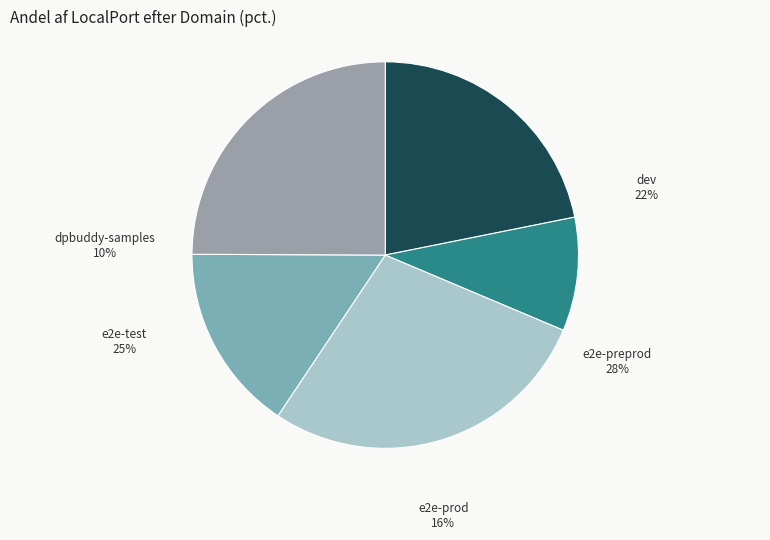

To the nearest percent, what portion does dev represent?

22%